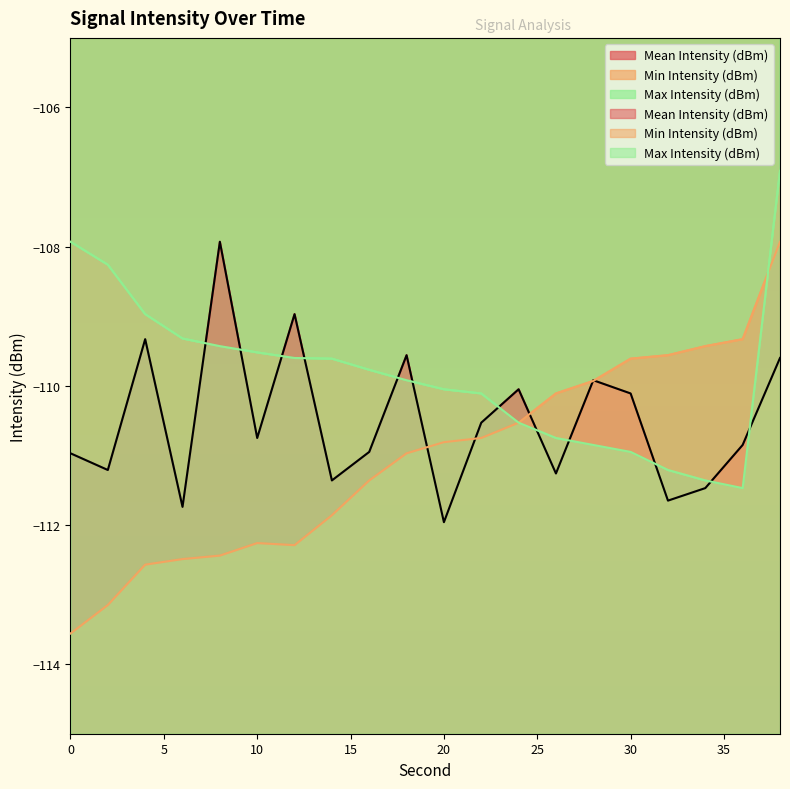

Reading left to right, extract all data points from this chart.

Mean Intensity (dBm): -111.0	-111.2	-109.3	-111.7	-107.9	-110.8	-109.0	-111.4	-111.0	-109.6	-112.0	-110.5	-110.0	-111.3	-109.9	-110.1	-111.7	-111.5	-110.8	-109.6
Min Intensity (dBm): -113.6	-113.2	-112.6	-112.5	-112.4	-112.3	-112.3	-111.9	-111.4	-111.0	-110.8	-110.8	-110.5	-110.1	-109.9	-109.6	-109.6	-109.4	-109.3	-107.9
Max Intensity (dBm): -107.9	-108.3	-109.0	-109.3	-109.4	-109.5	-109.6	-109.6	-109.8	-109.9	-110.0	-110.1	-110.5	-110.8	-110.8	-111.0	-111.2	-111.4	-111.5	-106.9